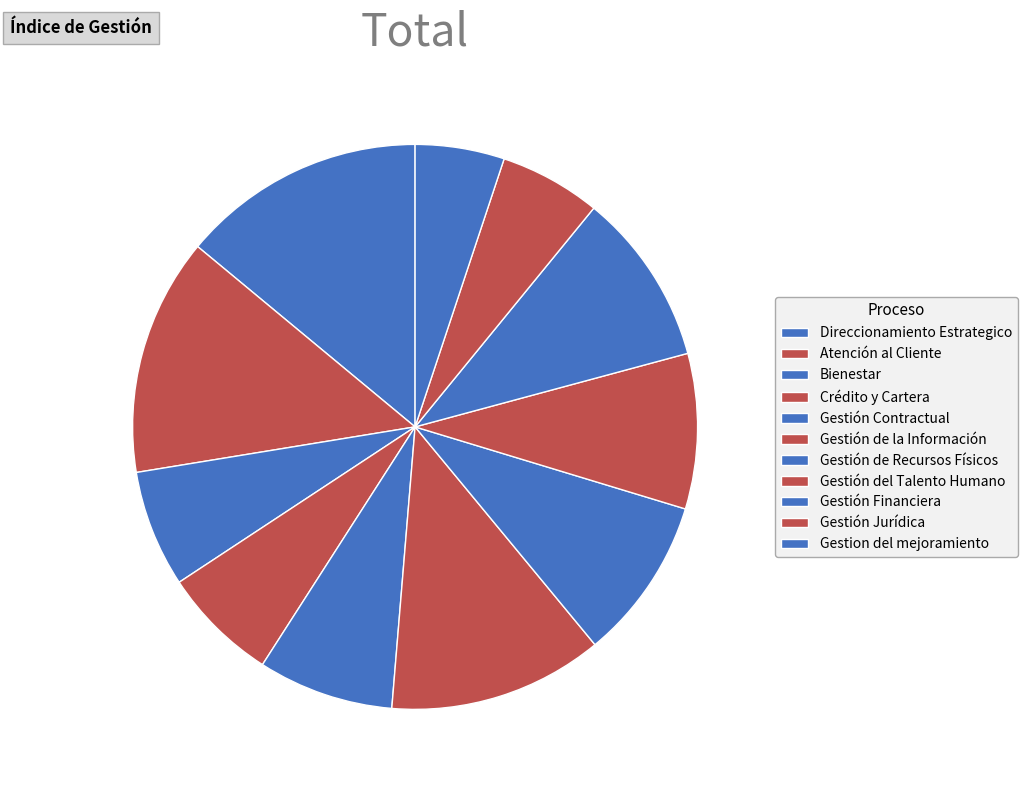

Is there any slice that represents more than half of the pie?

No